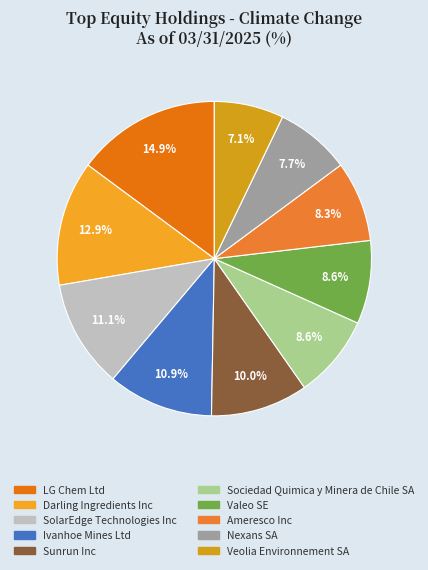

The Ivanhoe Mines Ltd slice represents 11% of the pie. True or false?

True